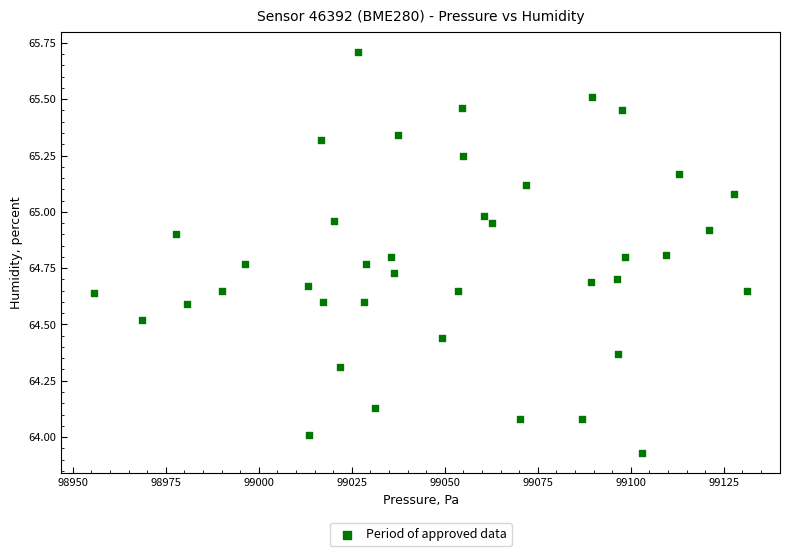

What is the range of Y values (max minus min)?

1.8